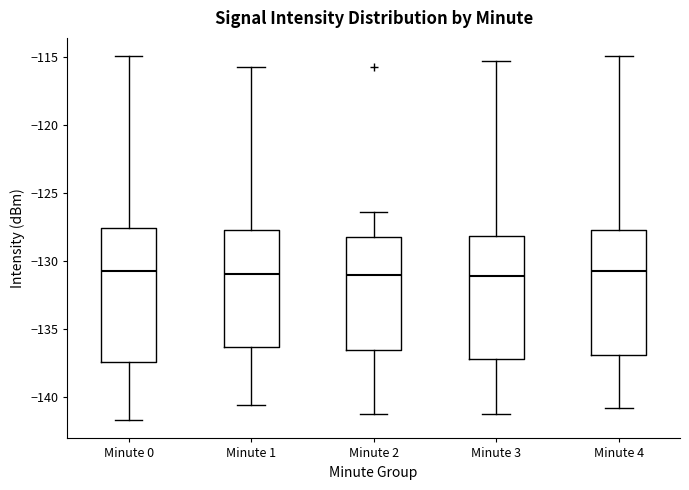

Where is the upper edge of the box for Minute 1 on the y-axis? The values are not printed on the chart, so give them approximately, as read against the axis.

-127.5